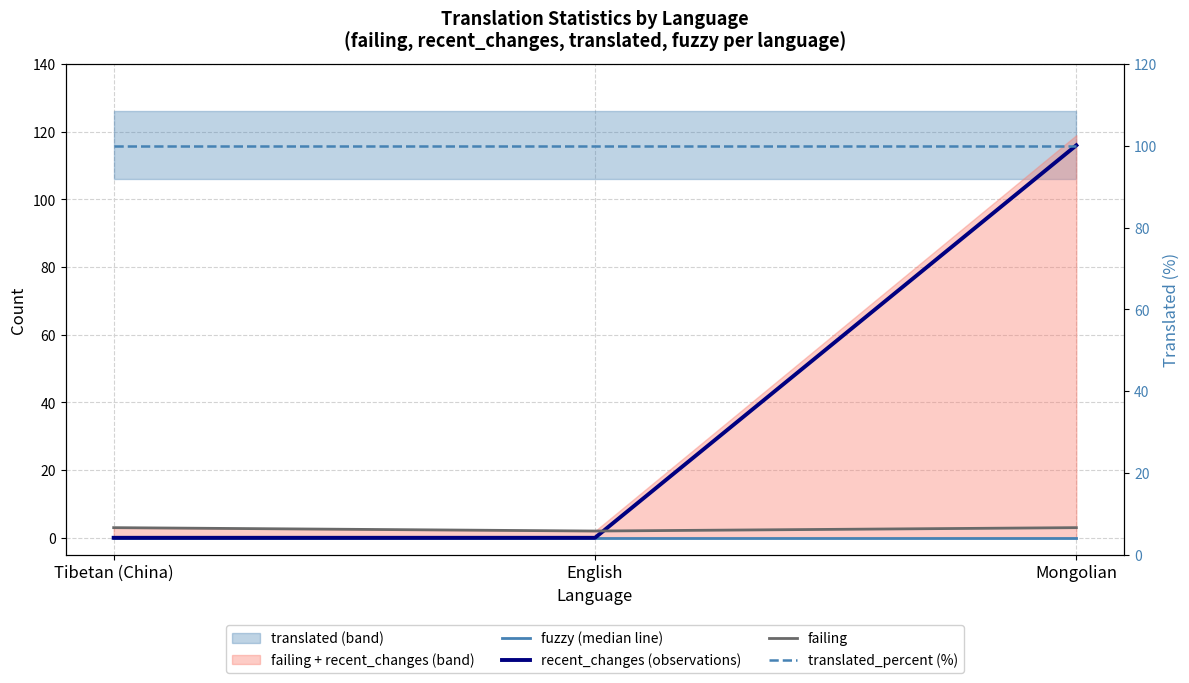

What is the total value across all series at English?

102